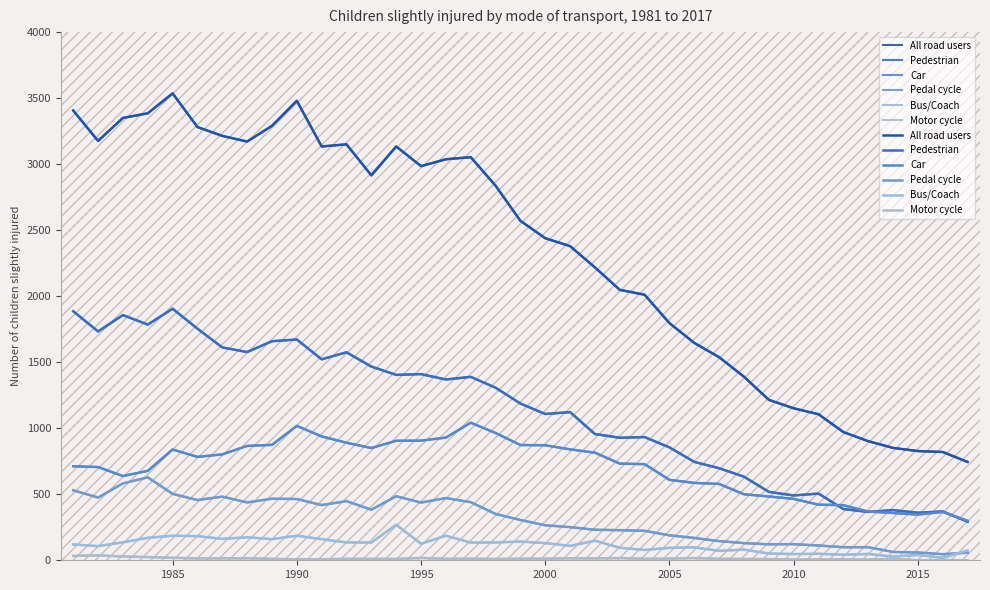

Is the value of All road users at 1990 greater than the value of Bus/Coach at 2015?

Yes